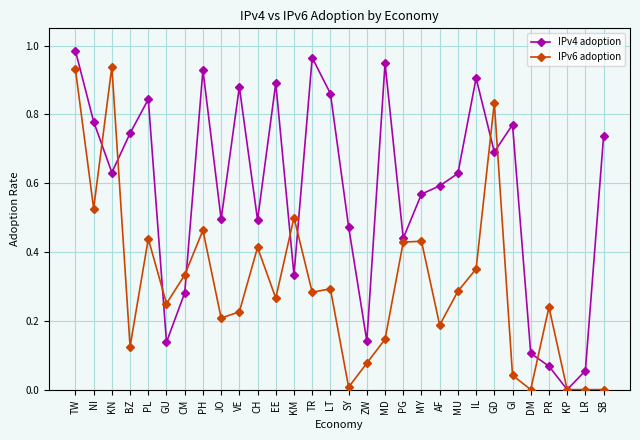

What position from the left is TR?

14